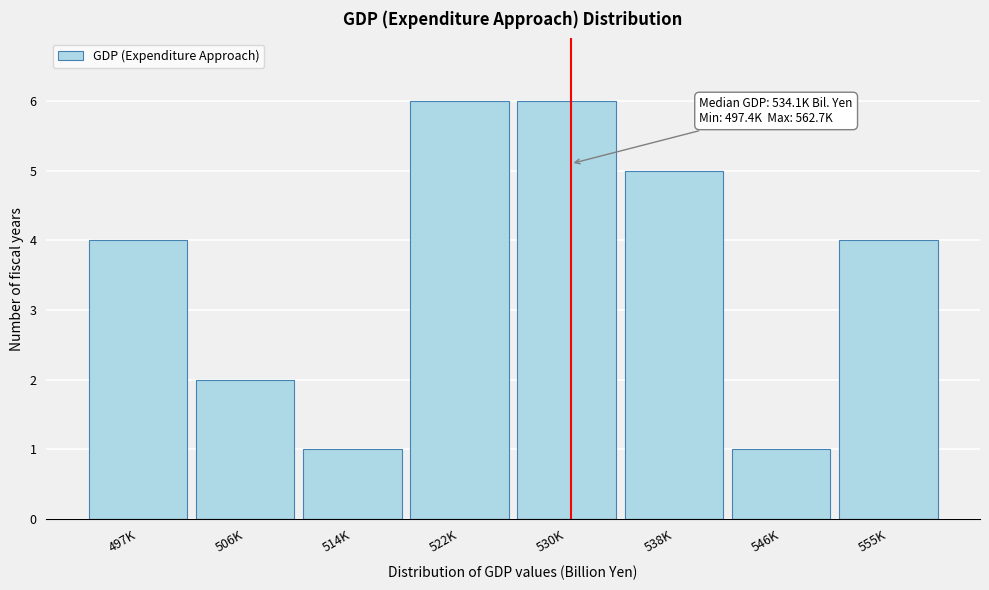

Reading left to right, what are all the values shown in this chart?

4	2	1	6	6	5	1	4